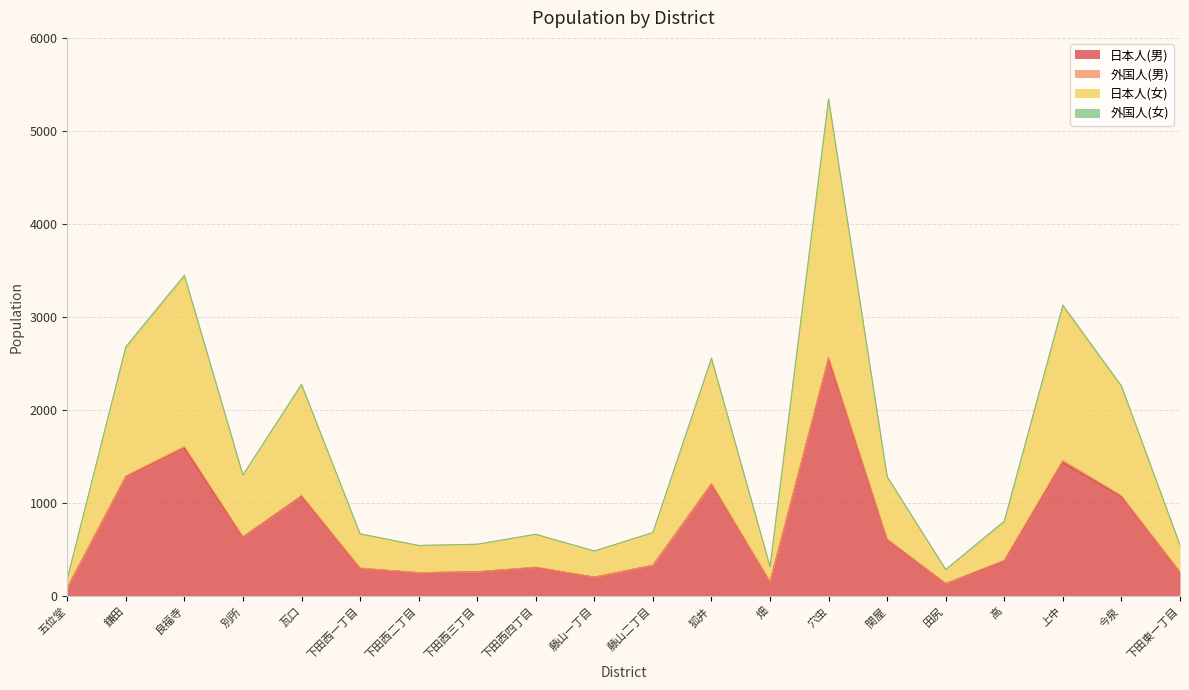

At which label does 日本人(男) reach its peak?

穴虫